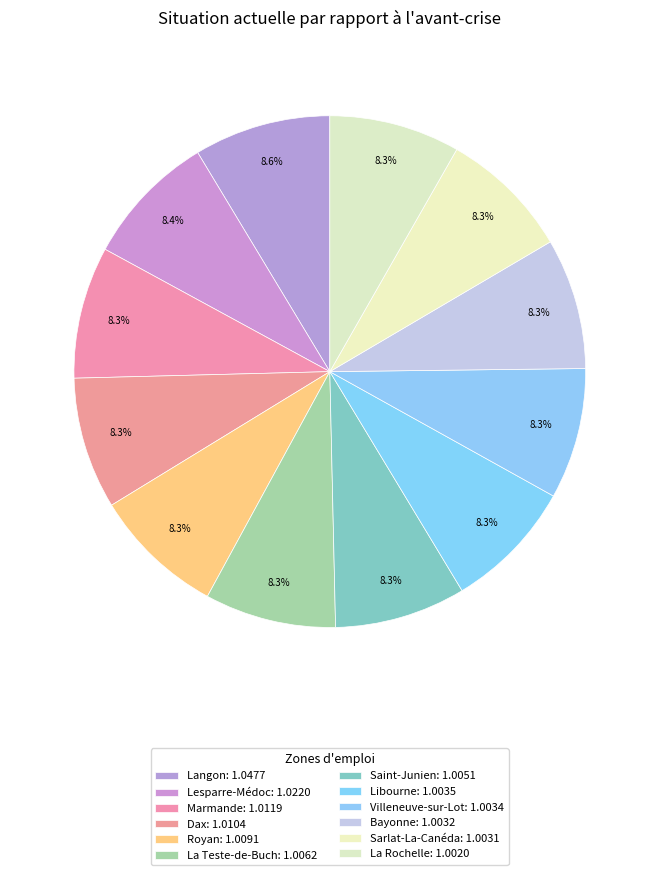

Between Royan and La Teste-de-Buch, which is larger?

Royan